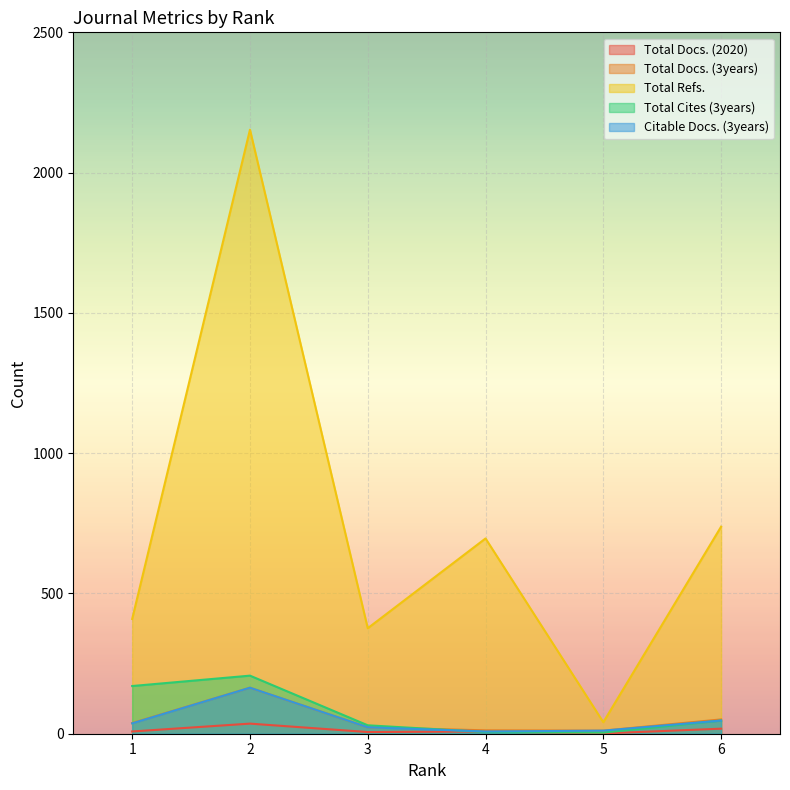

True or false: Citable Docs. (3years) and Total Docs. (3years) cross at least once.

False